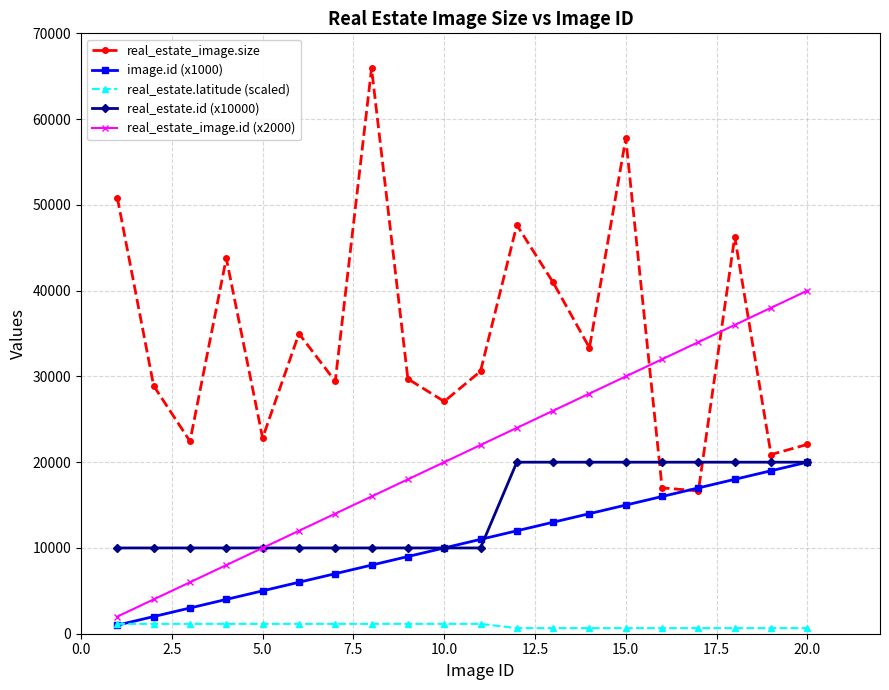

What are all the series names shown in the legend?

real_estate_image.size, image.id (x1000), real_estate.latitude (scaled), real_estate.id (x10000), real_estate_image.id (x2000)